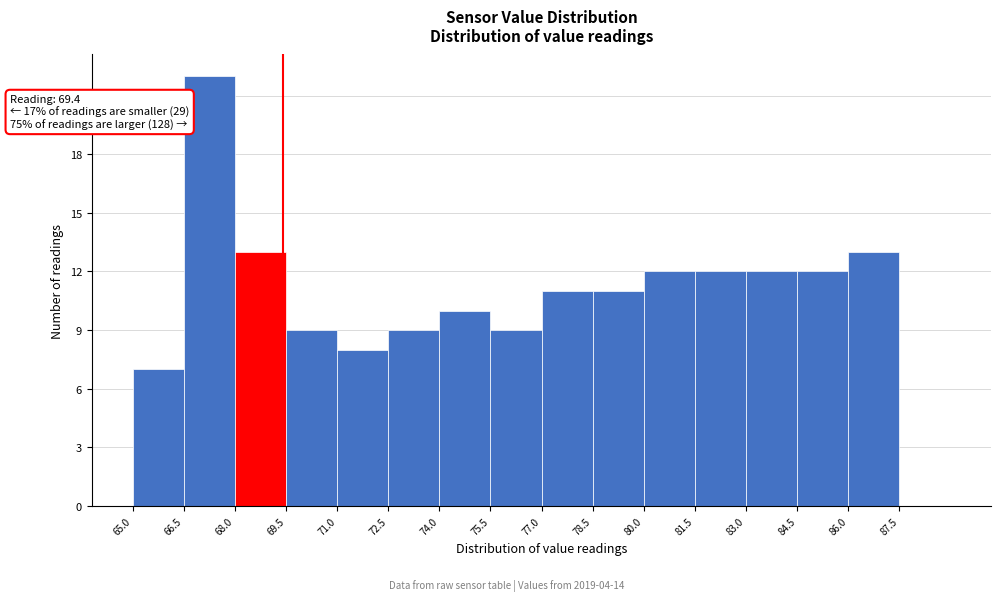

Over which range of the x-axis is the bar tallest?

66.5 to 68.0